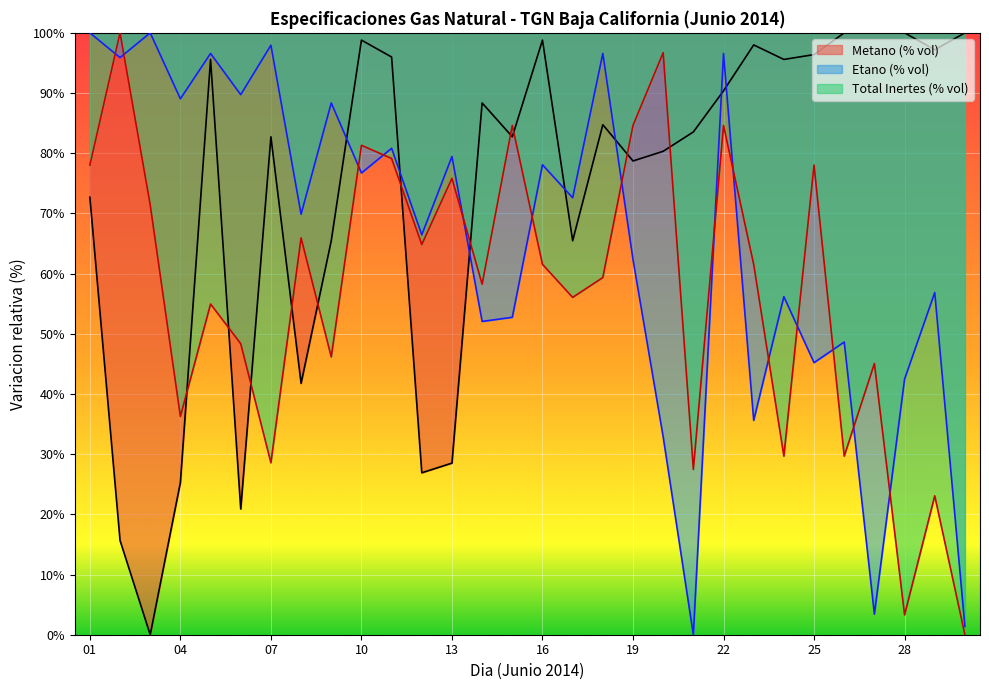

In Etano (% vol), how many points are higher than both neighbors (excluding endpoints)?

12